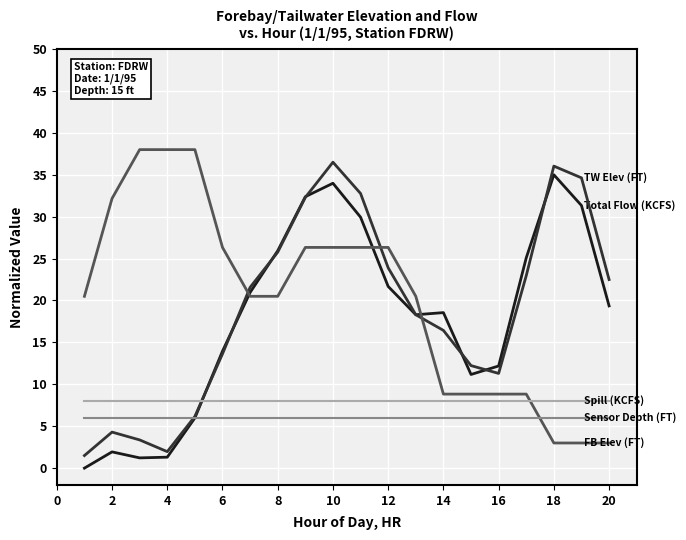

What is the maximum value shown in the chart?

38.0